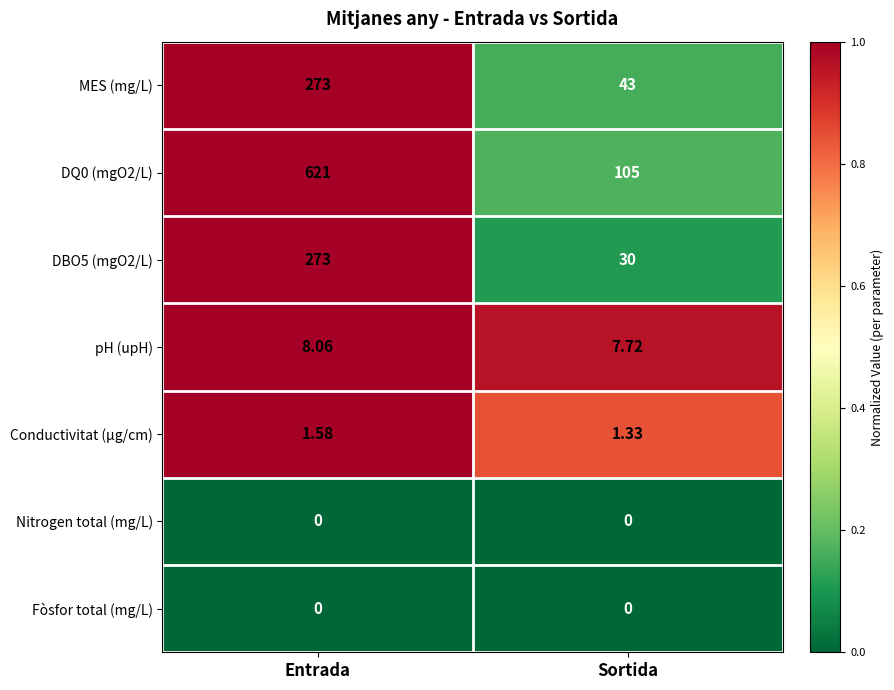

Which category has the lowest value in the DQ0 (mgO2/L) series?

Sortida